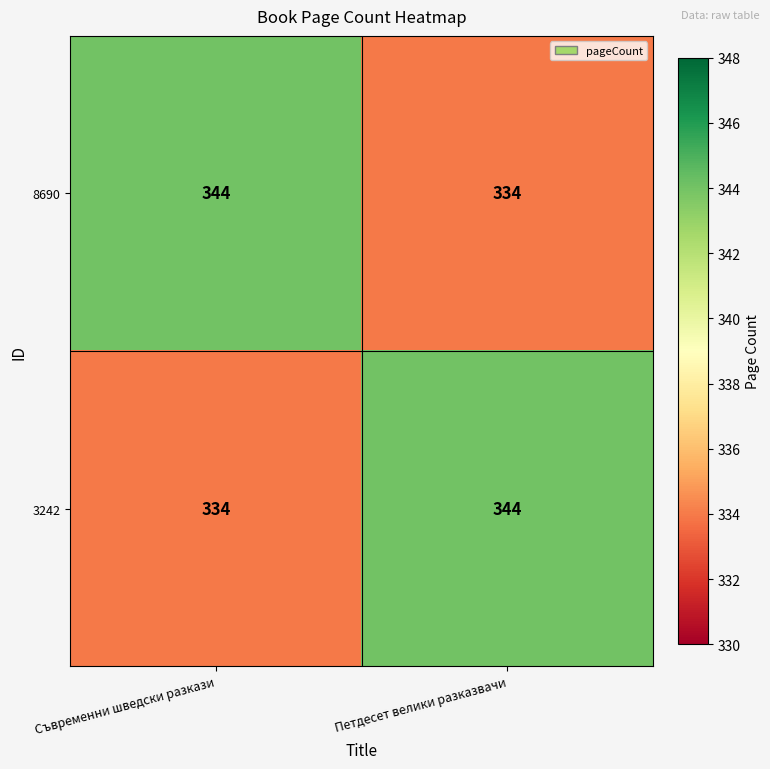

How many data points does each series have?

2